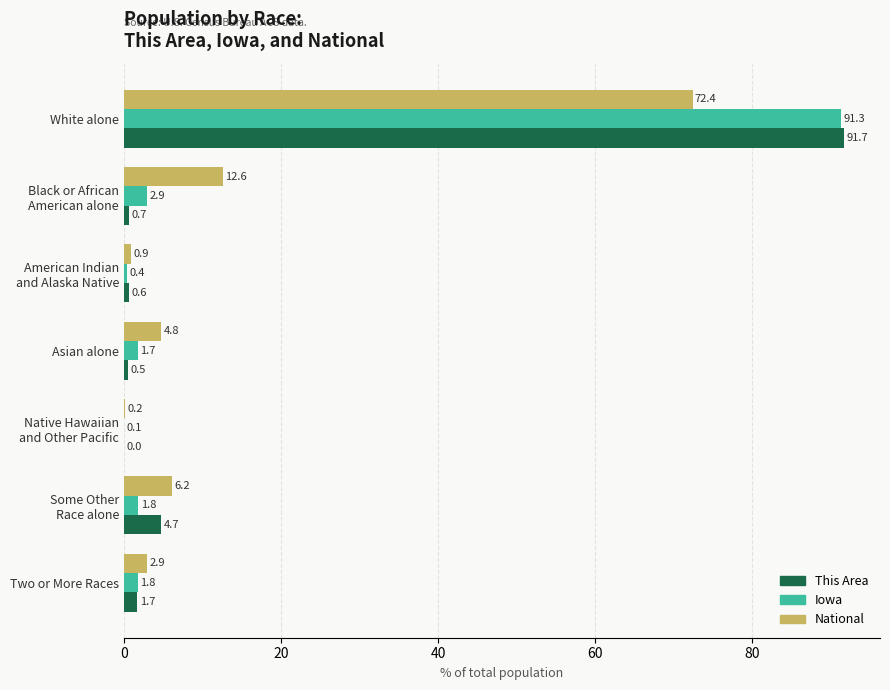

What are all the series names shown in the legend?

This Area, Iowa, National